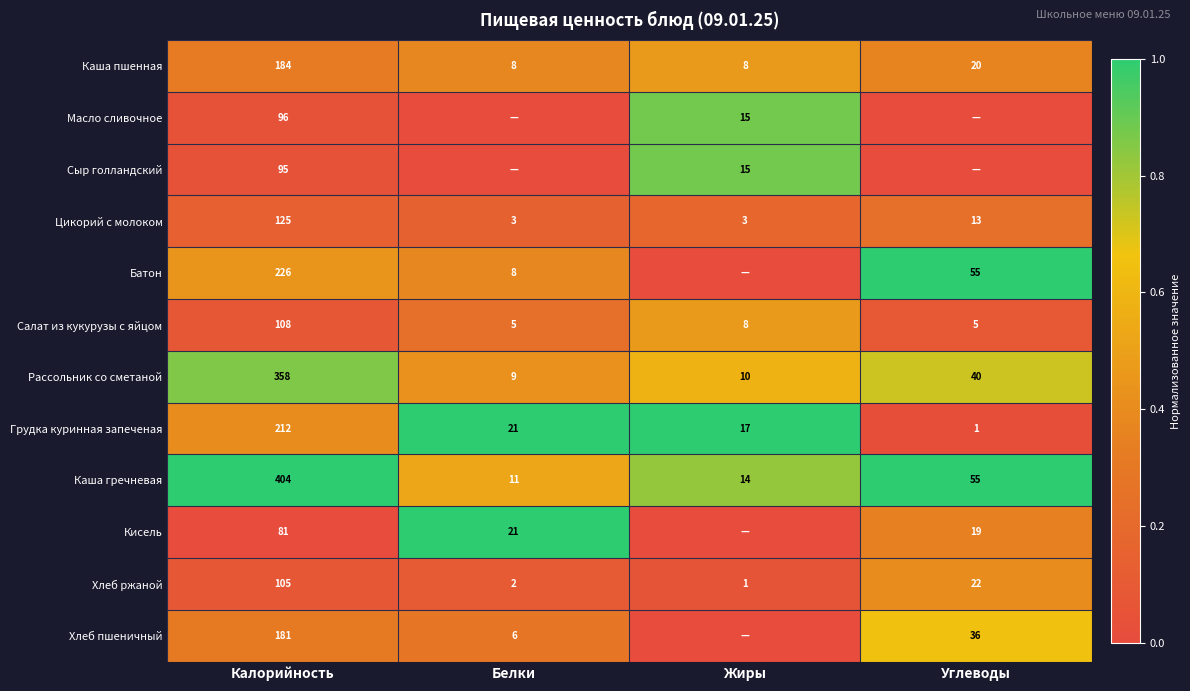

The value of Рассольник со сметаной at Жиры is 3. True or false?

False